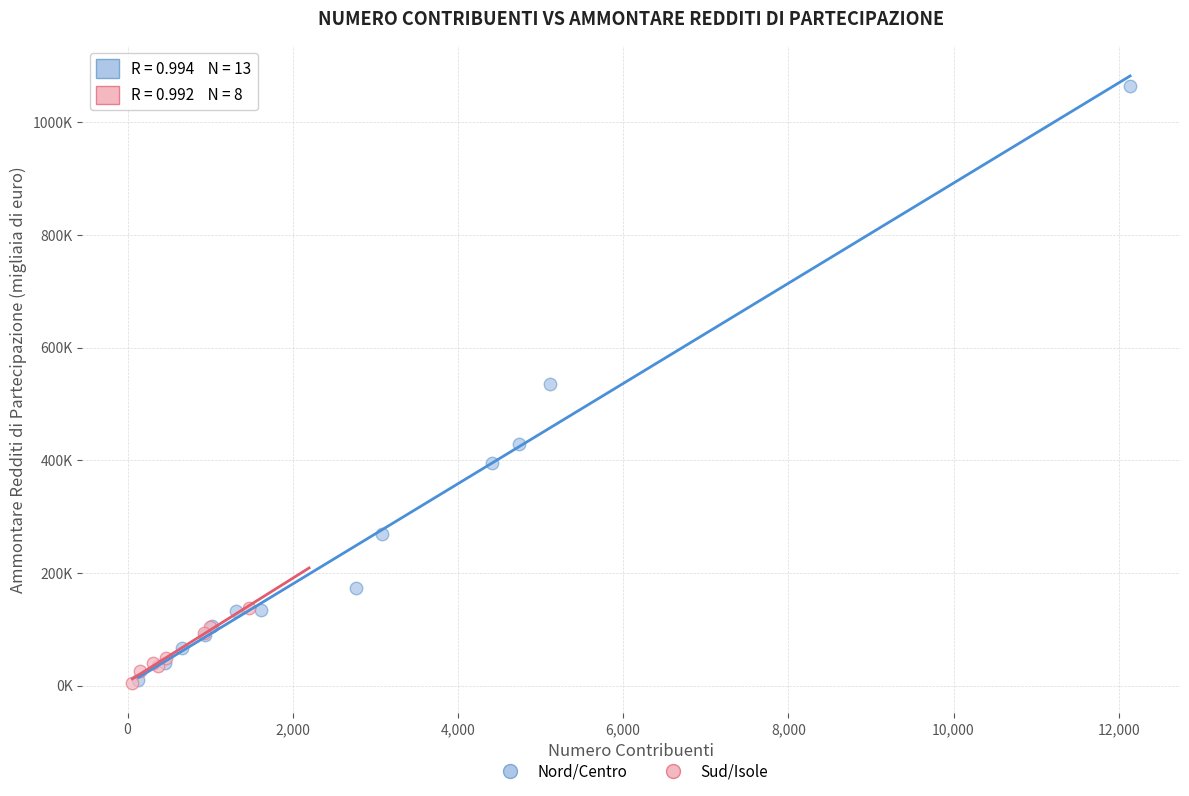

What are all the series names shown in the legend?

Nord/Centro, Sud/Isole